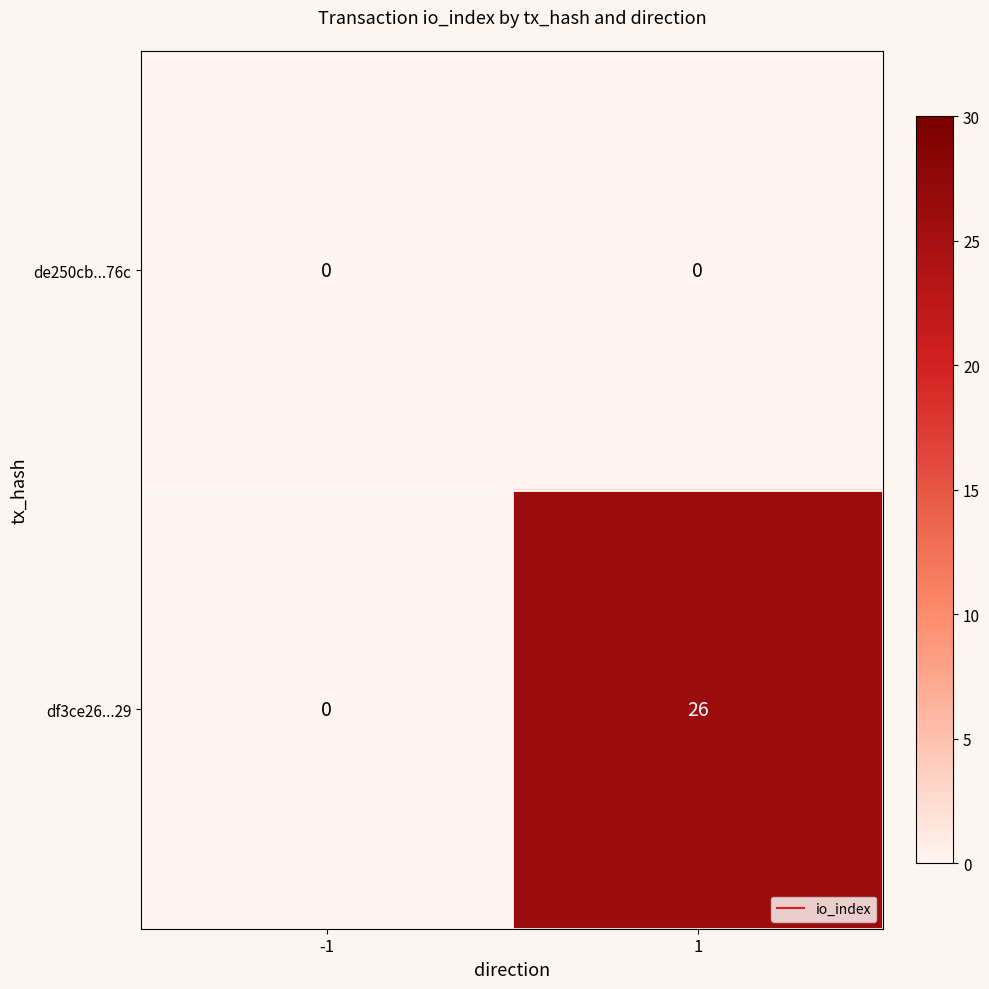

Reading right to left, extract all data points from this chart.

de250cb...76c: 1=0	-1=0
df3ce26...29: 1=26	-1=0